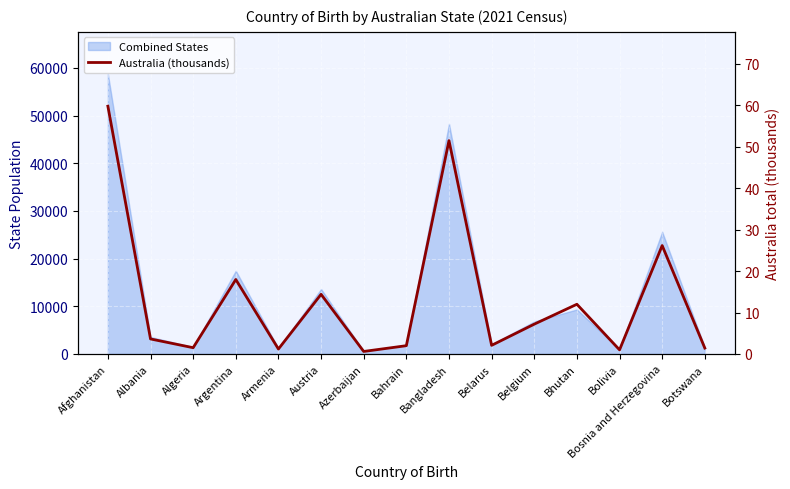

How many points are lower than both their immediate neighbors (excluding endpoints)?

5